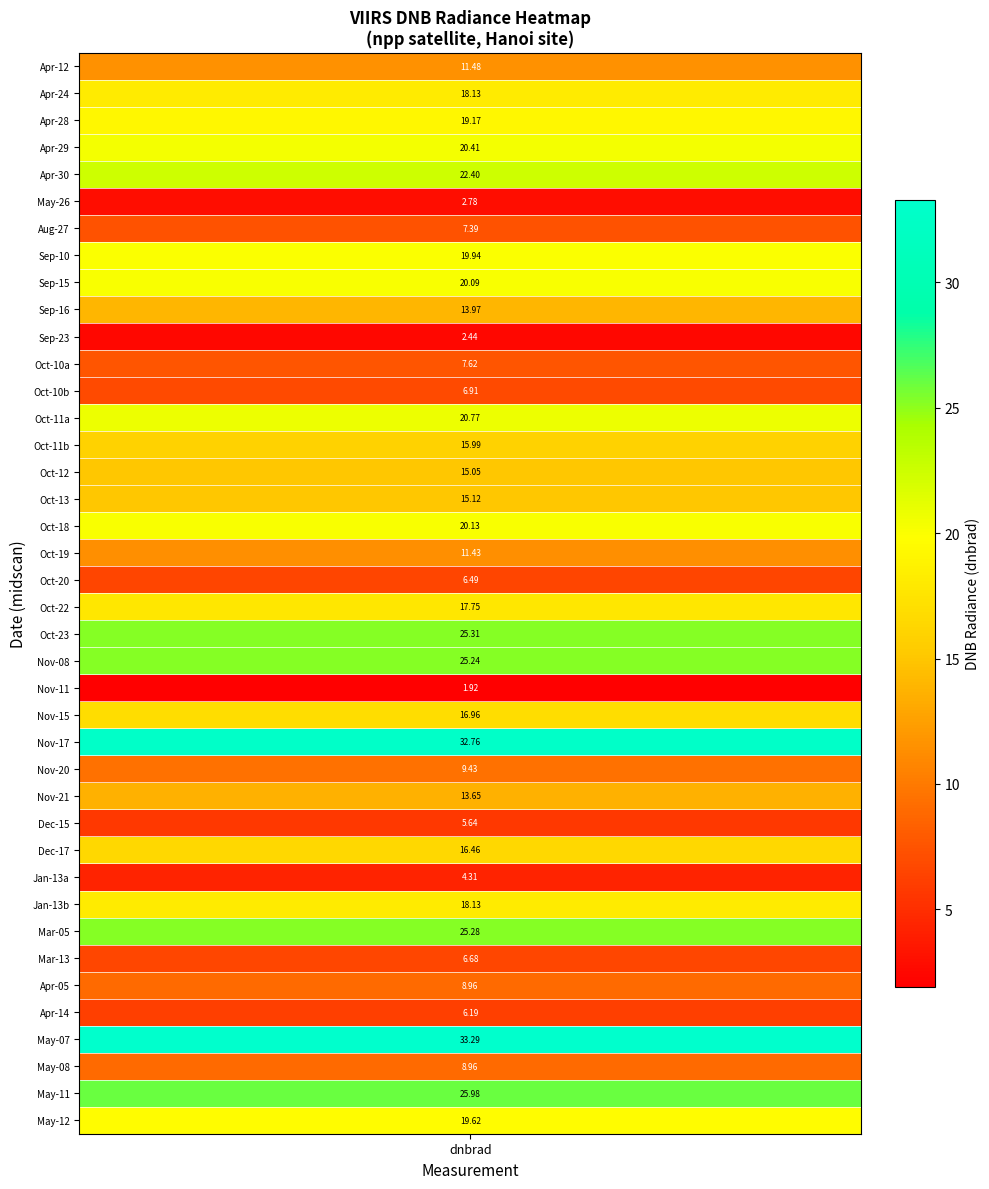

Approximately how many times larger is the value at 12 compared to 36?

0.2